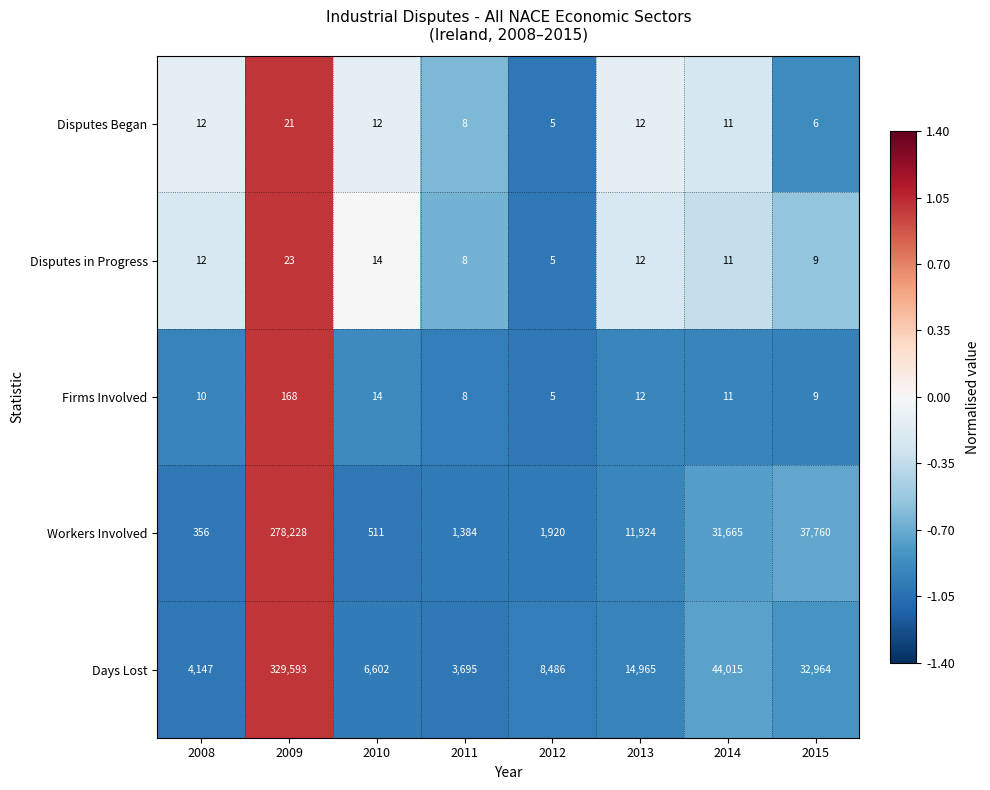

What is the difference between the highest and lowest values at 2011?

3687